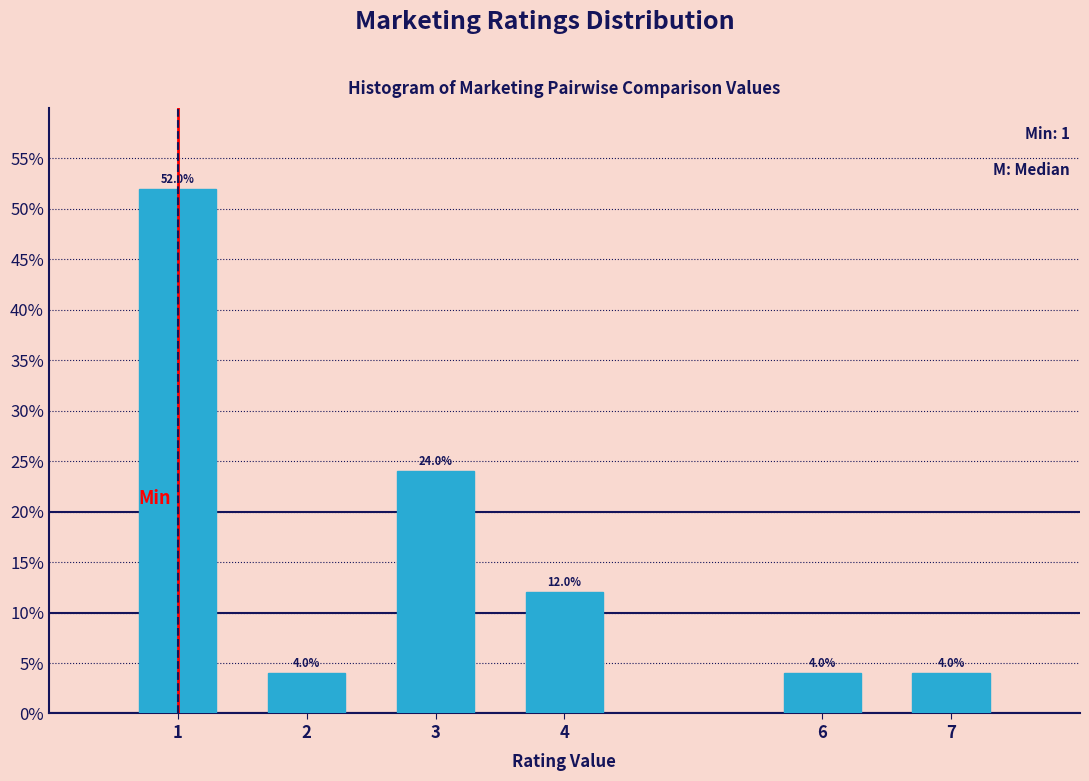

Reading right to left, what are all the values shown in this chart?

4	4	12	24	4	52